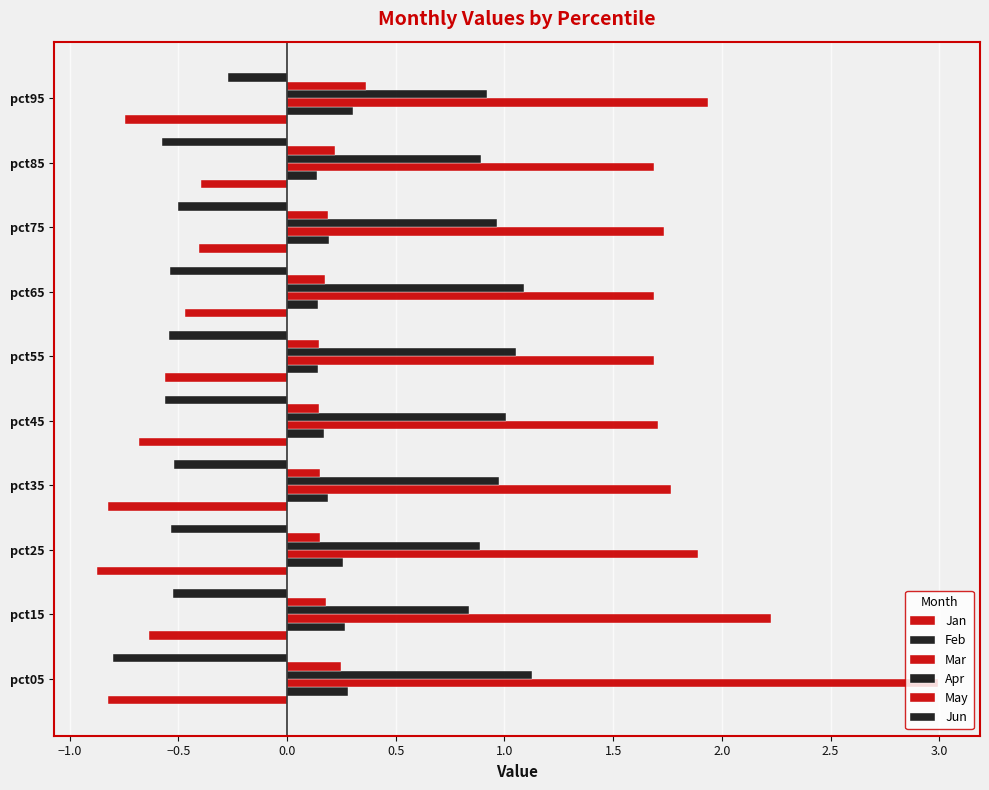

How many groups of bars are there?

10